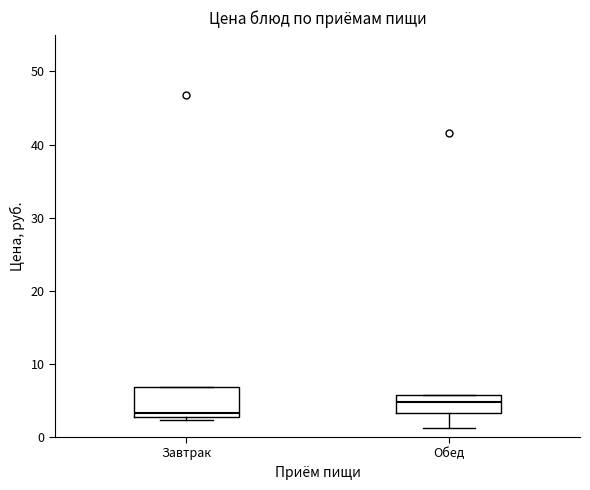

Which box's median line is the highest?

Обед